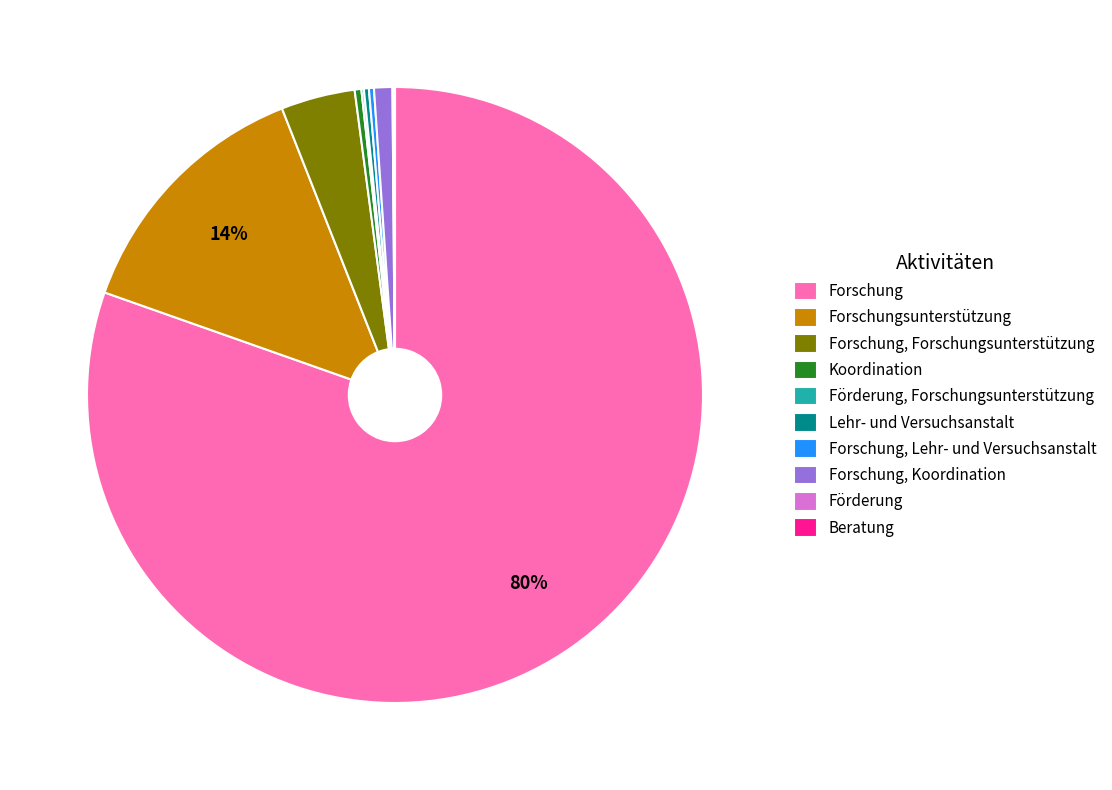

The Forschung, Koordination slice represents 7% of the pie. True or false?

False